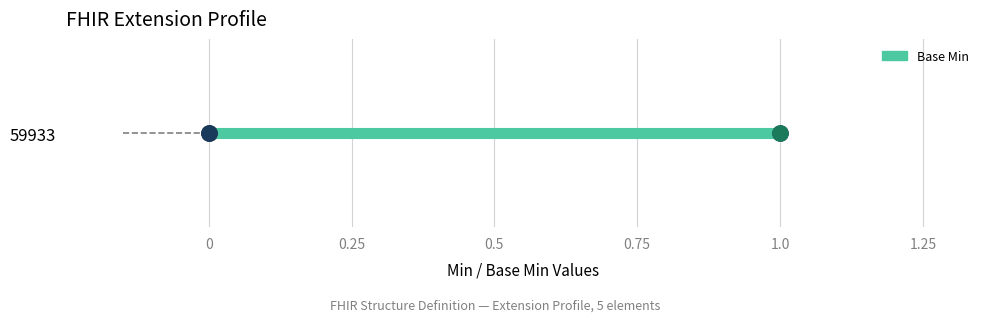

What is the change in value from Extension.id to Extension.url?

+1